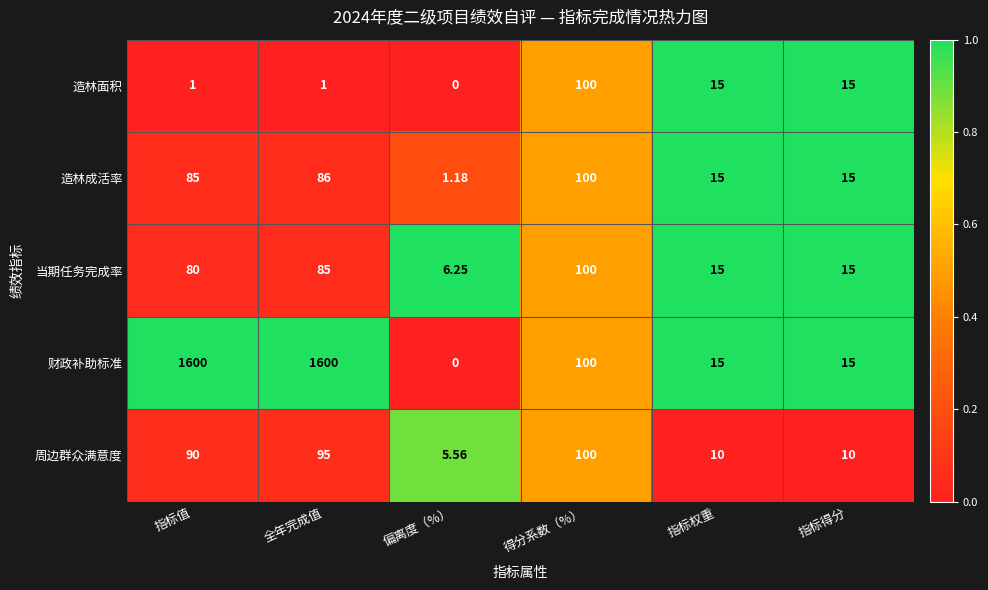

At which category is the sum across all series the highest?

全年完成值